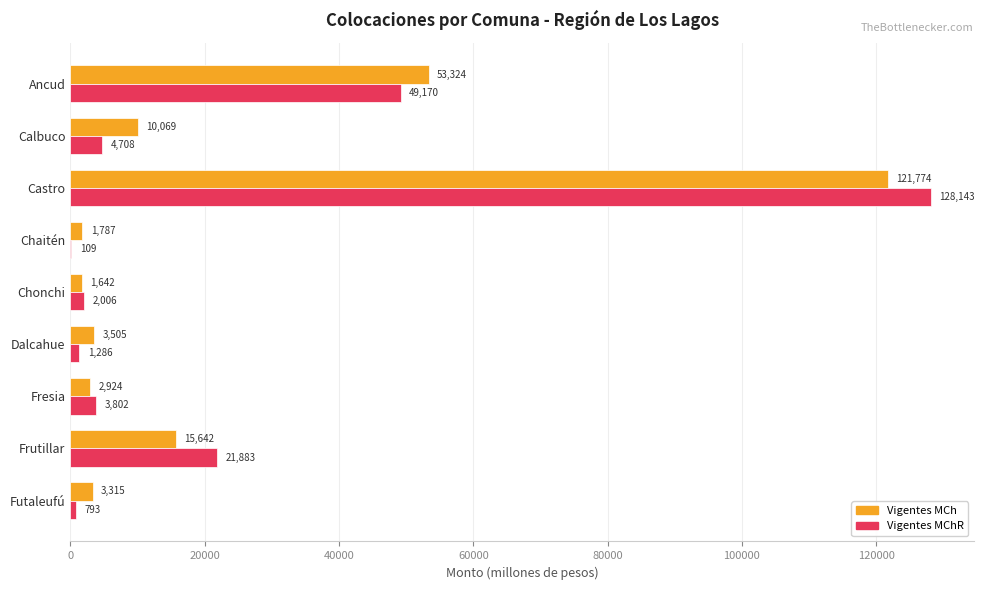

Is the value of Vigentes MCh at Futaleufú greater than the value of Vigentes MChR at Chaitén?

Yes